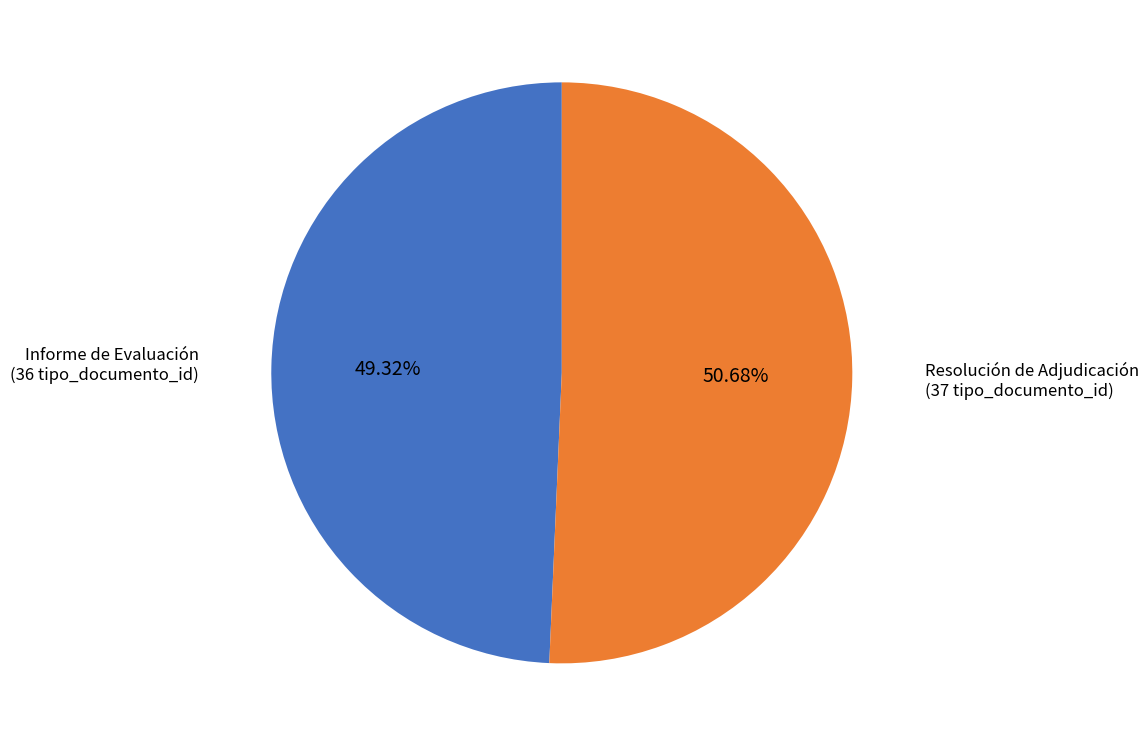

Is there any slice that represents more than half of the pie?

Yes